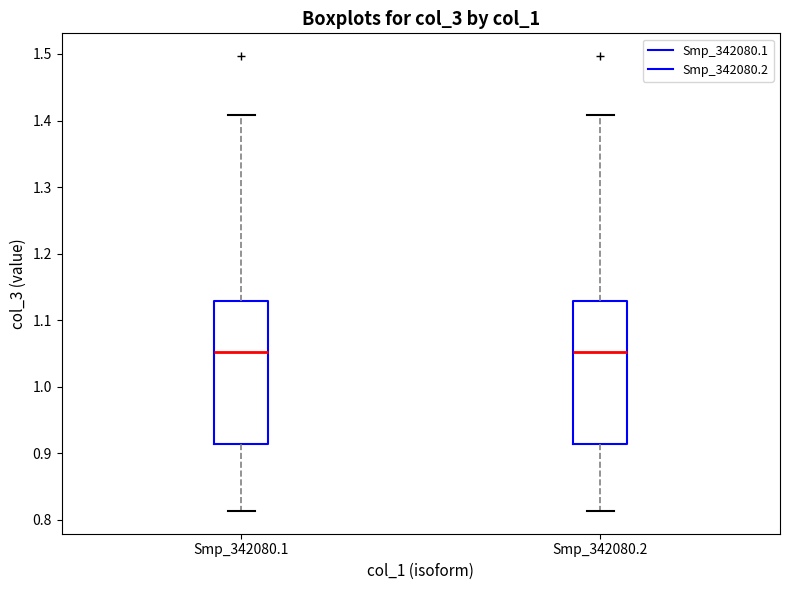

Reading left to right, read every box against the y-axis: the position of its median line, the range the box covers, and the ends of its whiskers. The values are not printed on the chart, so give them approximately, as read against the axis.

Smp_342080.1: median 1.05, box 0.91 to 1.13, whiskers 0.81 to 1.41
Smp_342080.2: median 1.05, box 0.91 to 1.13, whiskers 0.81 to 1.41